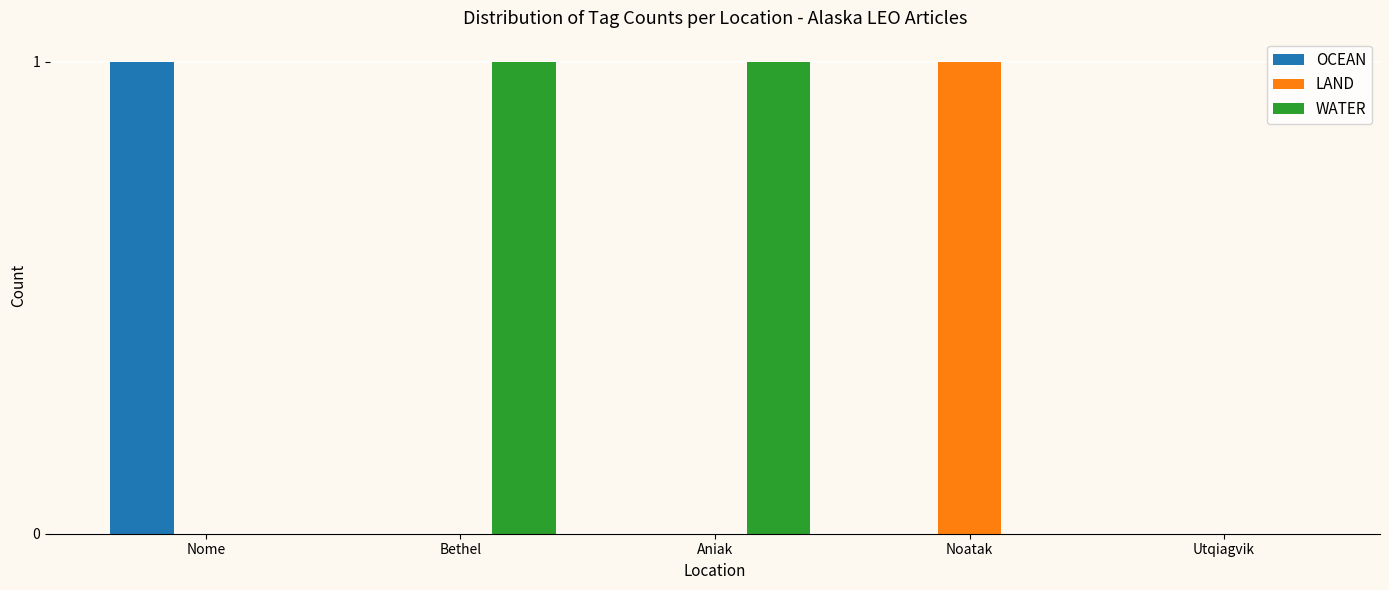

Which series has the largest total across all categories?

WATER